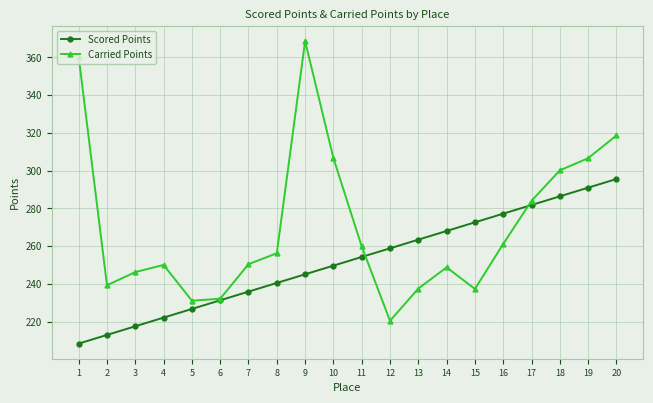

Which series has the largest total across all categories?

Carried Points